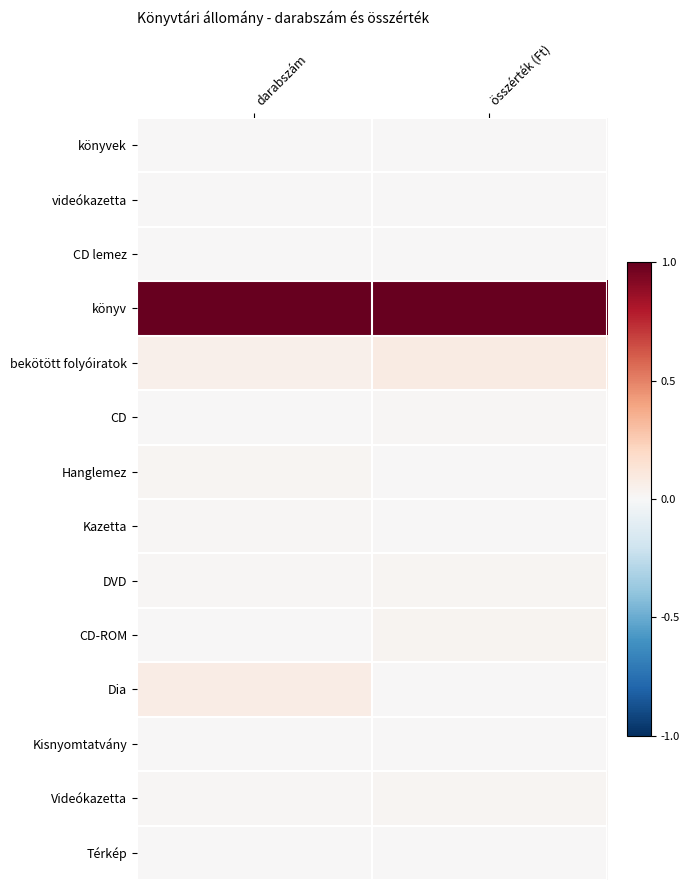

Rank the series by their maximum value, from lowest to highest.

videókazetta, CD lemez, Térkép, Kisnyomtatvány, könyvek, Kazetta, CD, DVD, Videókazetta, Hanglemez, CD-ROM, Dia, bekötött folyóiratok, könyv